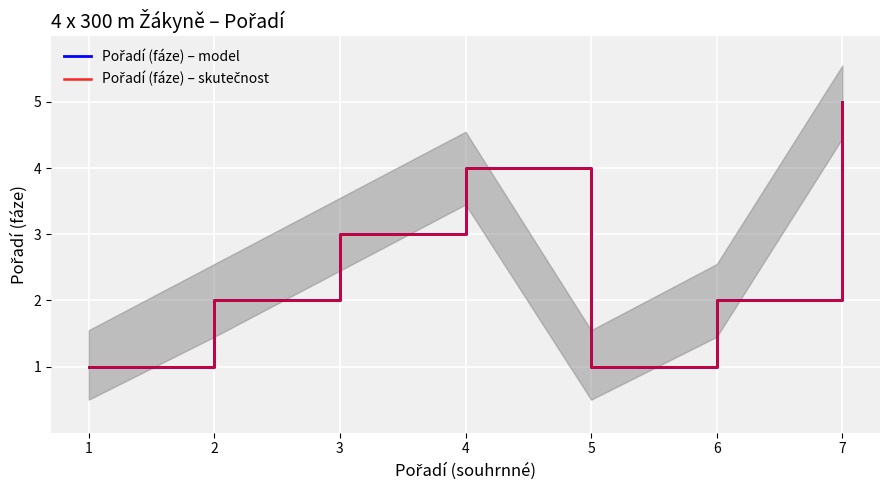

In Pořadí (fáze) – model, how many points are lower than both neighbors (excluding endpoints)?

1